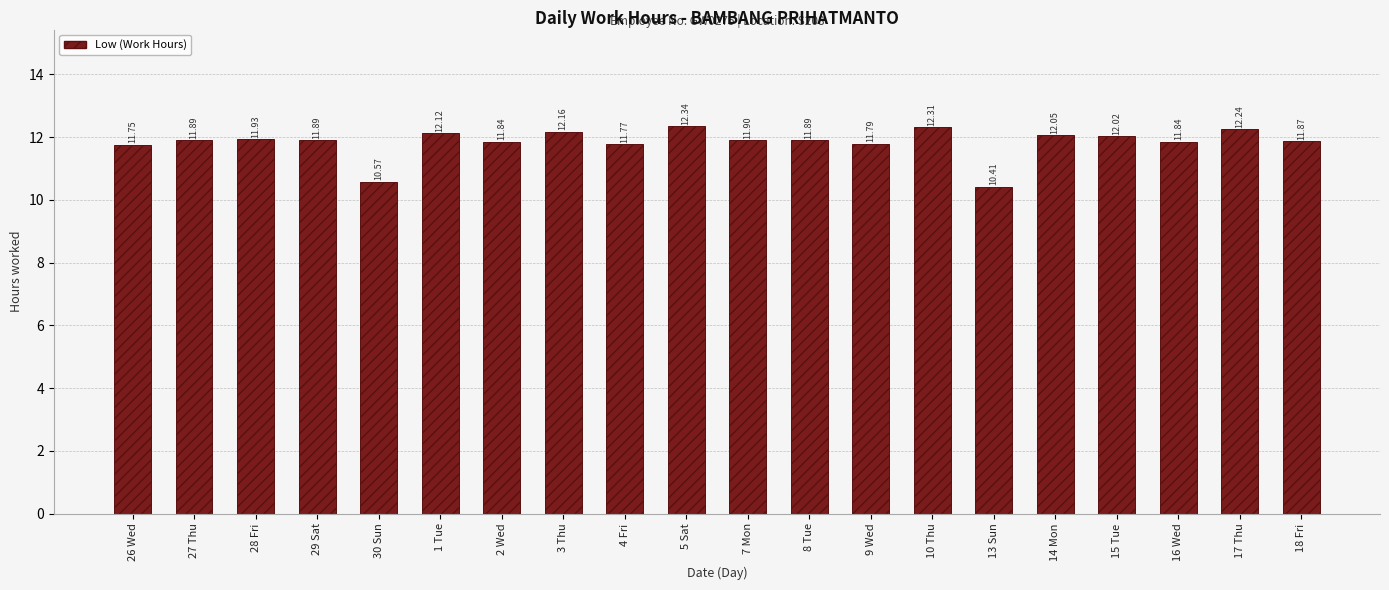

At which category does the chart reach its peak across all series?

5 Sat